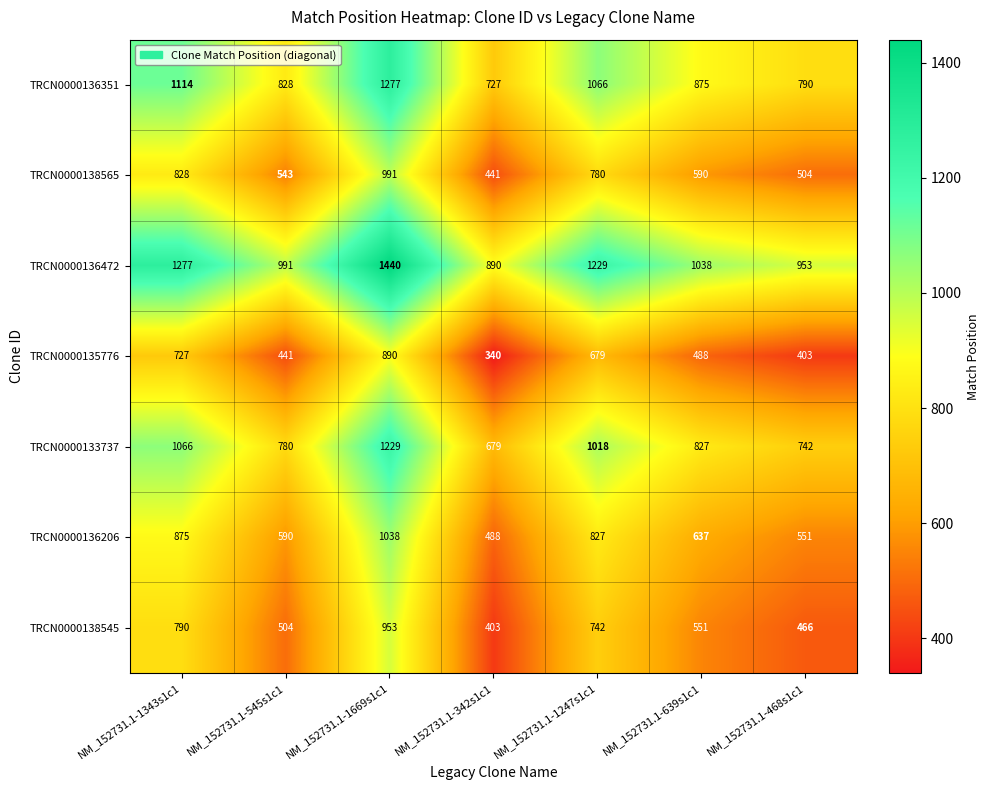

True or false: TRCN0000136206 has a value of 827 at NM_152731.1-1247s1c1.

True